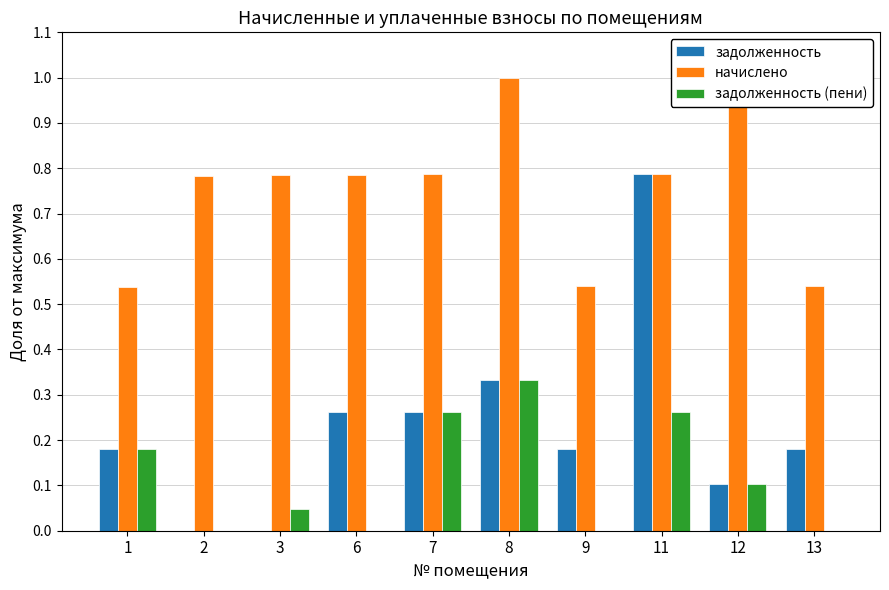

What is the maximum value shown in the chart?

1.0